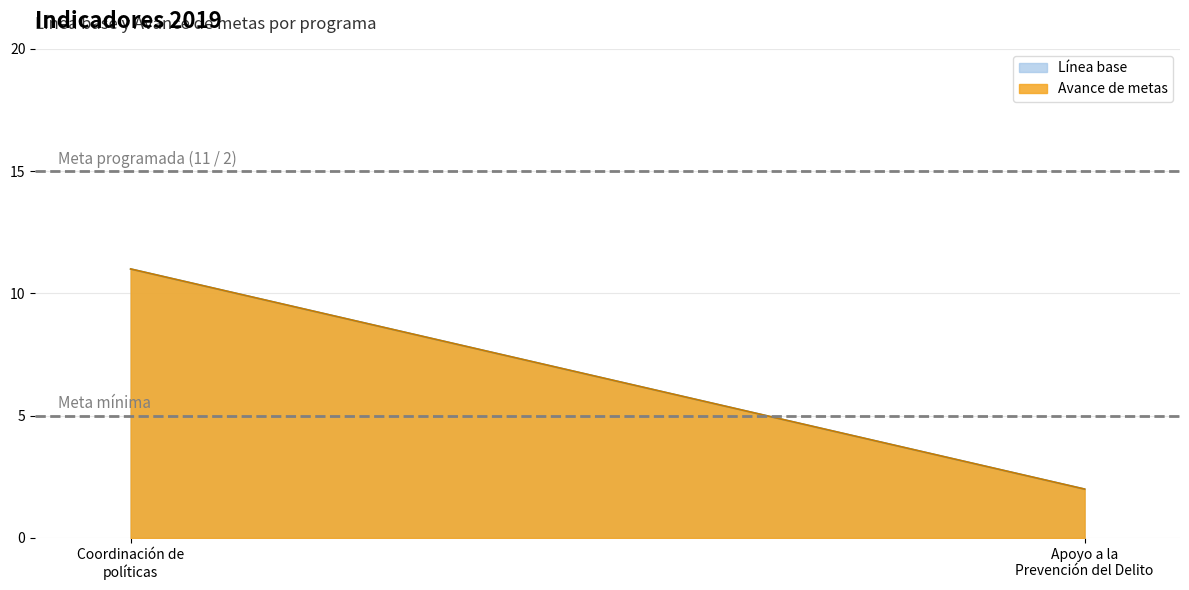

What is the total value across all series at 2019-01-01 (Apoyo a la Prevención del Delito)?

4